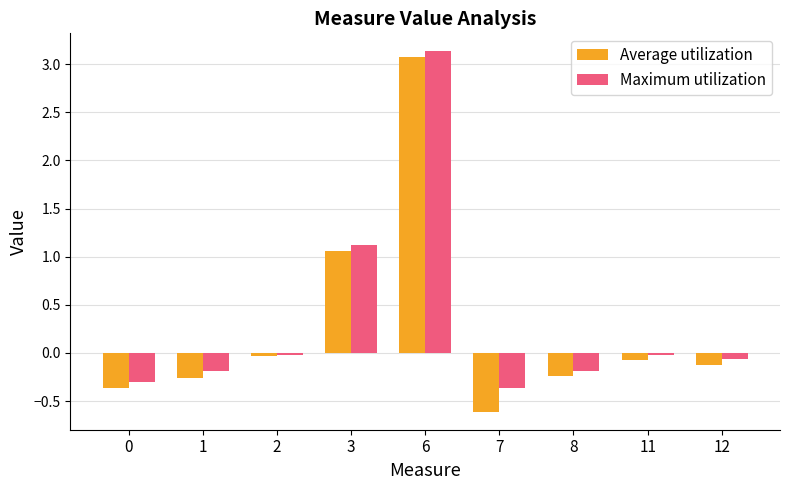

Which series changed the most between 6 and 12?

Average utilization